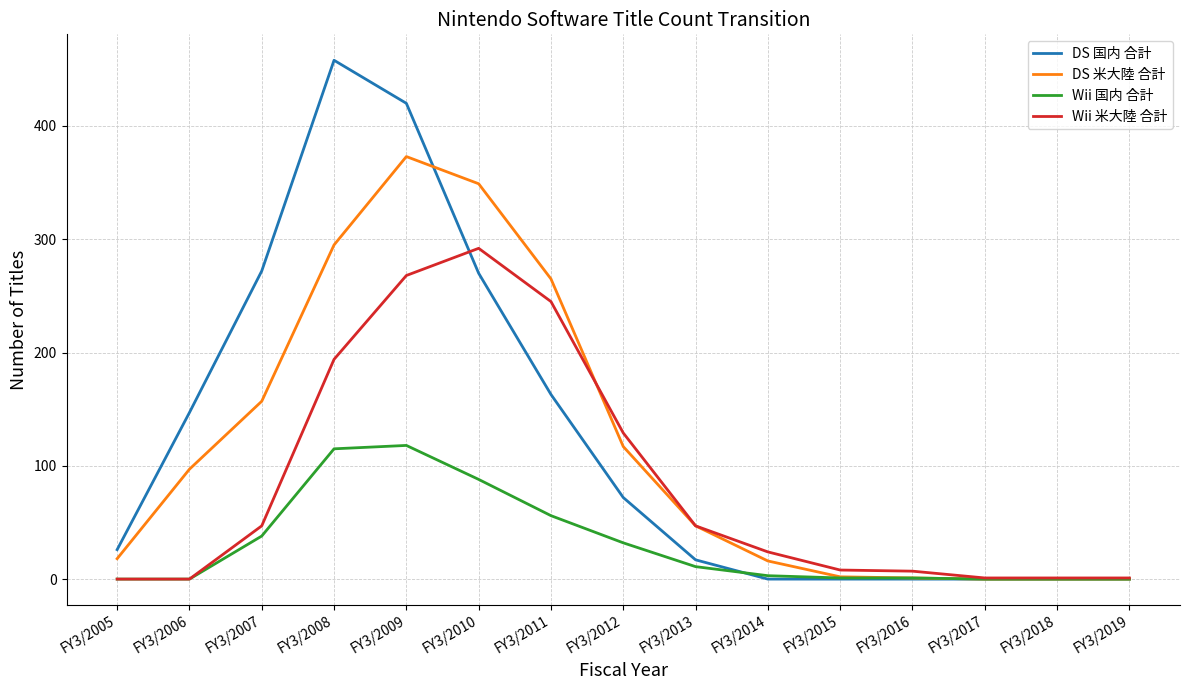

What are all the series names shown in the legend?

DS 国内 合計, DS 米大陸 合計, Wii 国内 合計, Wii 米大陸 合計